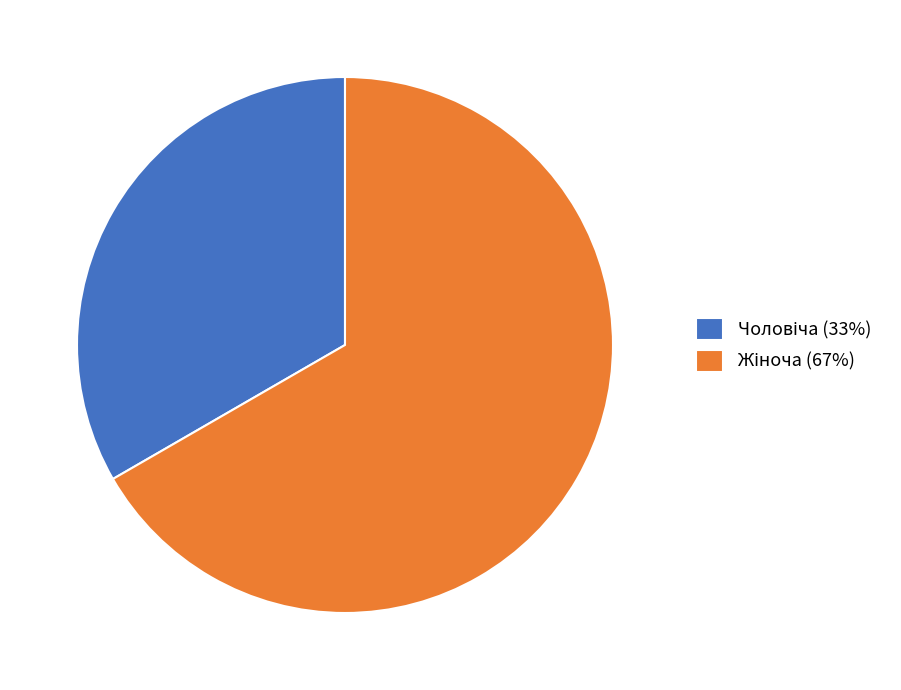

Is there a majority slice in this chart?

Yes